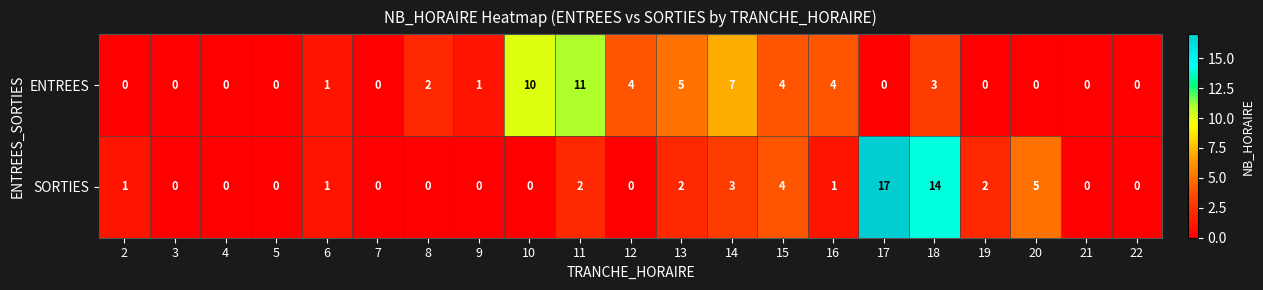

Which category has the highest value in the ENTREES series?

11